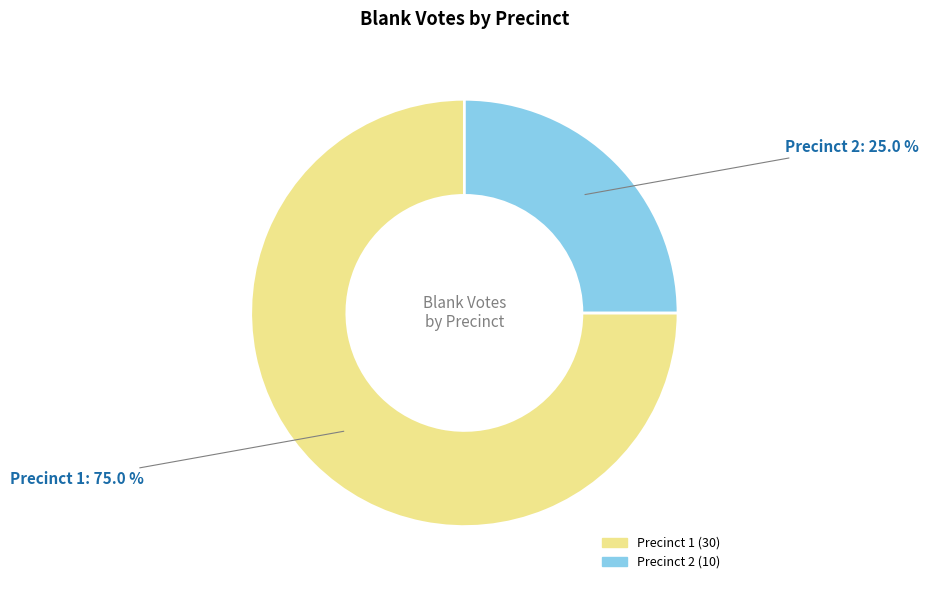

Is there a majority slice in this chart?

Yes